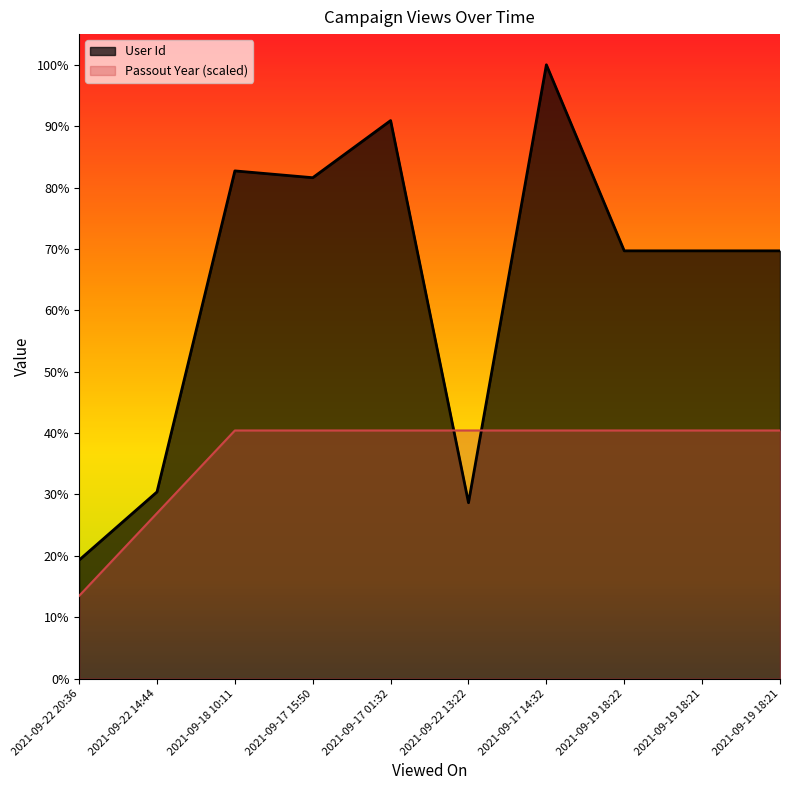

At which label does User Id first exceed 77589?

2021-09-18 10:11